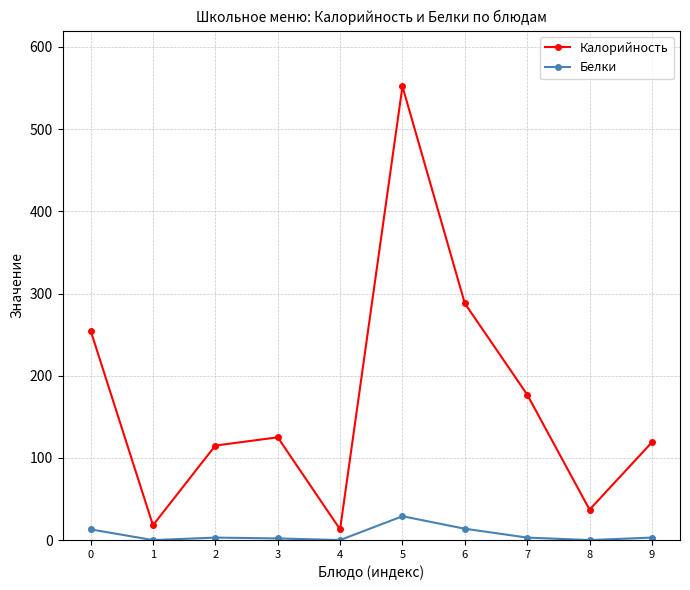

Is it true that Белки equals 2.0 at 3?

True